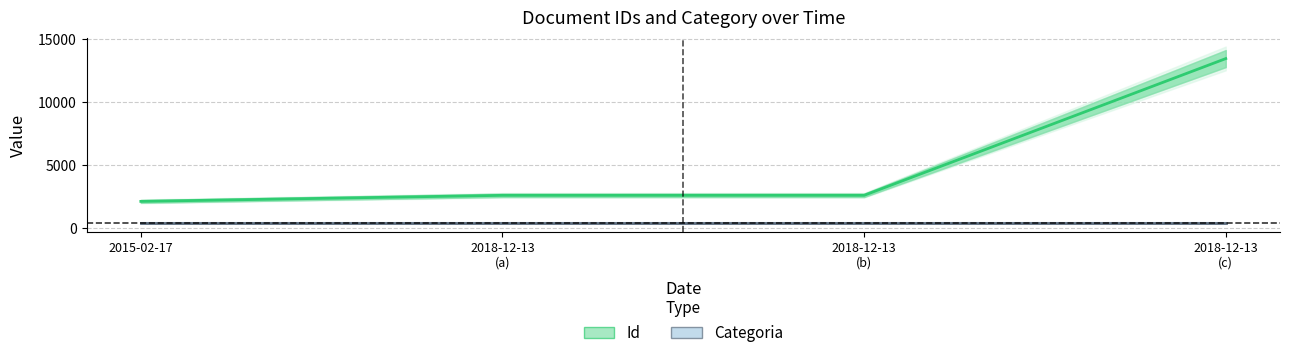

At which label does Id reach its peak?

2018-12-13
(c)